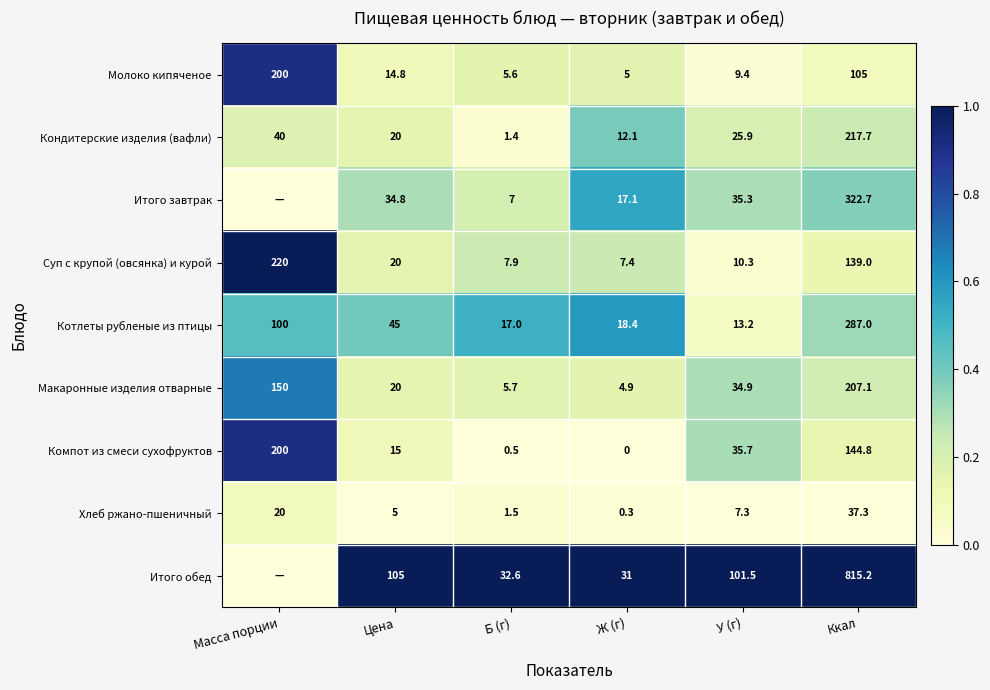

How many series are shown in this chart?

9